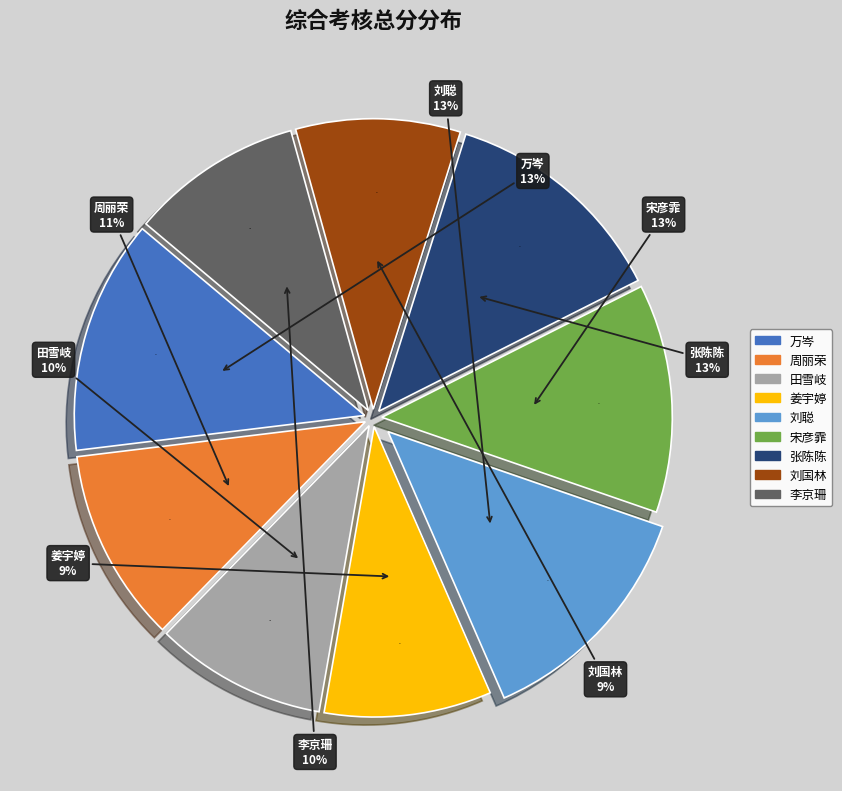

To the nearest percent, what is the difference between the largest and smallest slice percentages?

4%